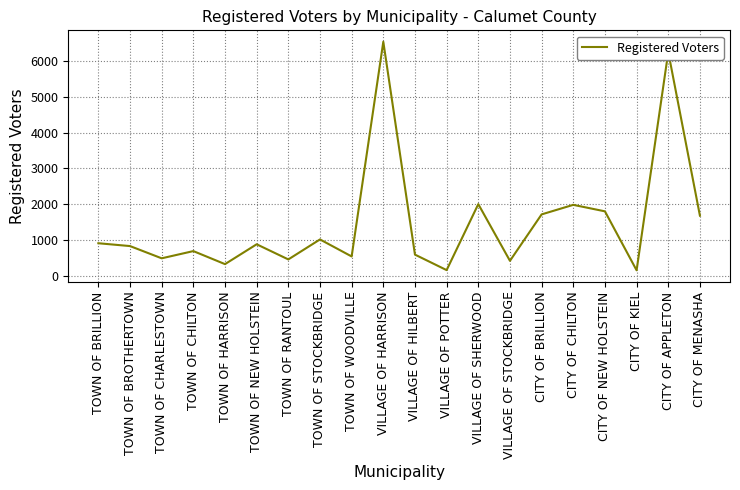

What is the maximum value shown in the chart?

6532